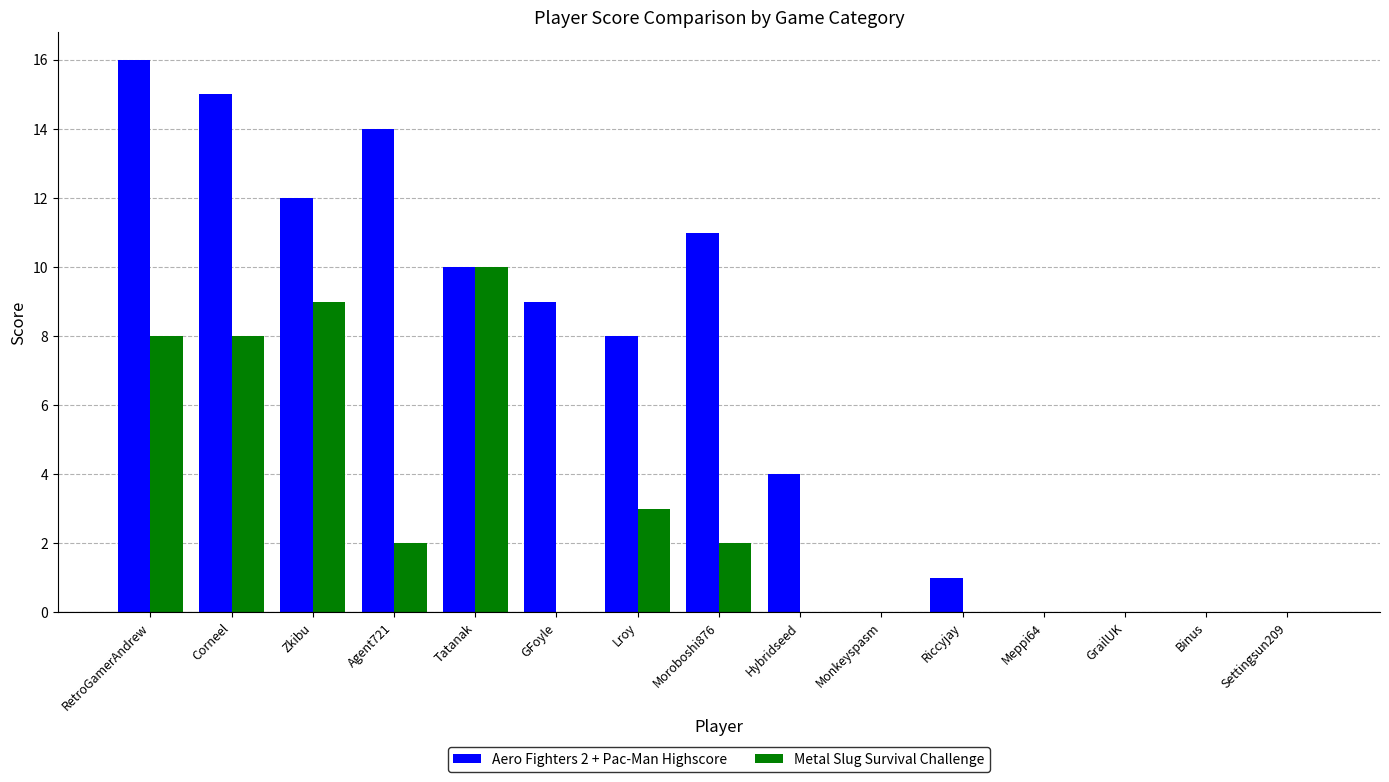

Which series has the largest total across all categories?

Aero Fighters 2 + Pac-Man Highscore